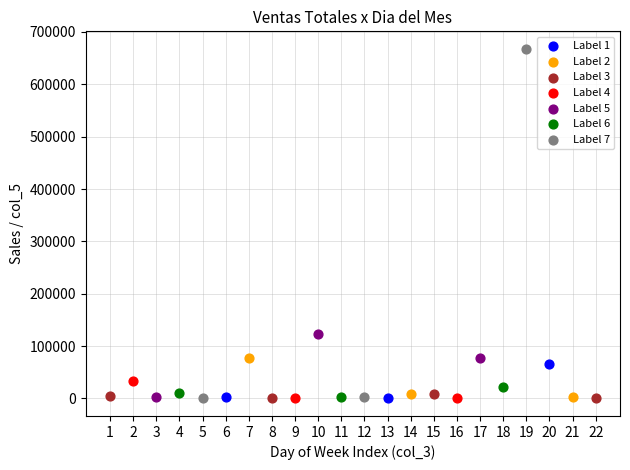

Which series has the widest spread of Y values?

Label 7